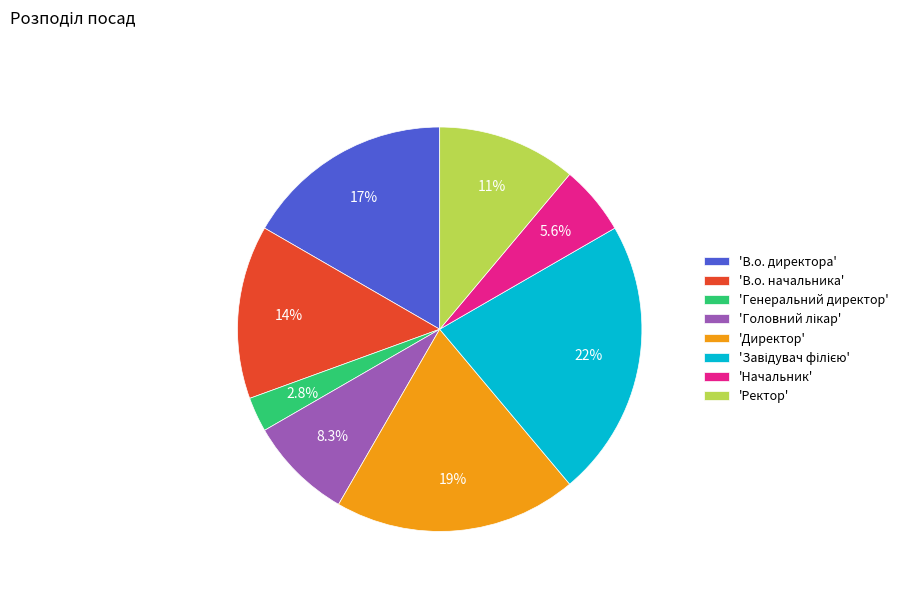

Which has a higher value, 'Начальник' or 'Директор'?

'Директор'